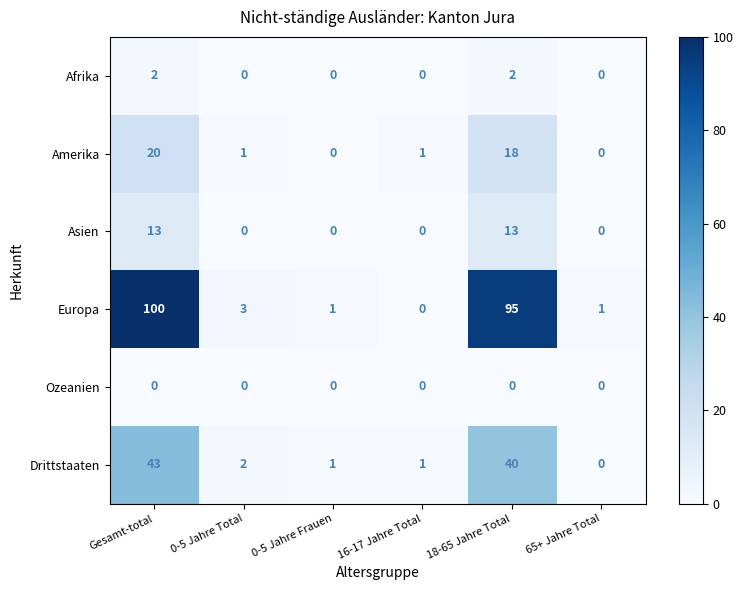

Which category has the highest value across all series?

Gesamt-total